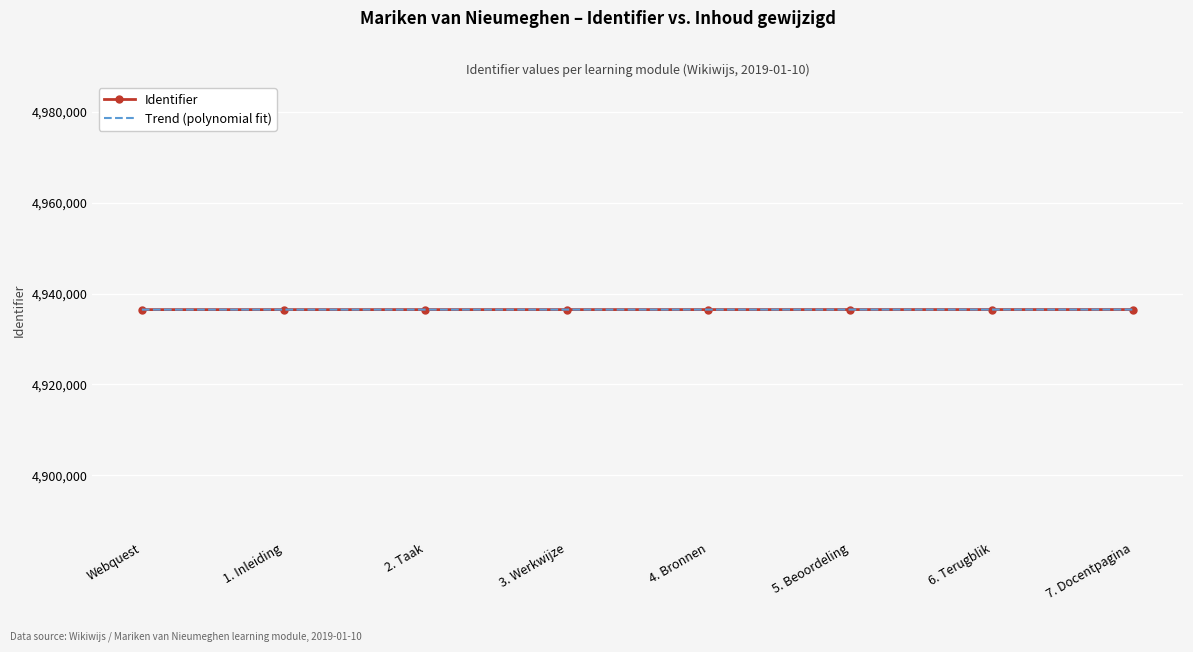

What is the maximum value for Identifier?

4936474